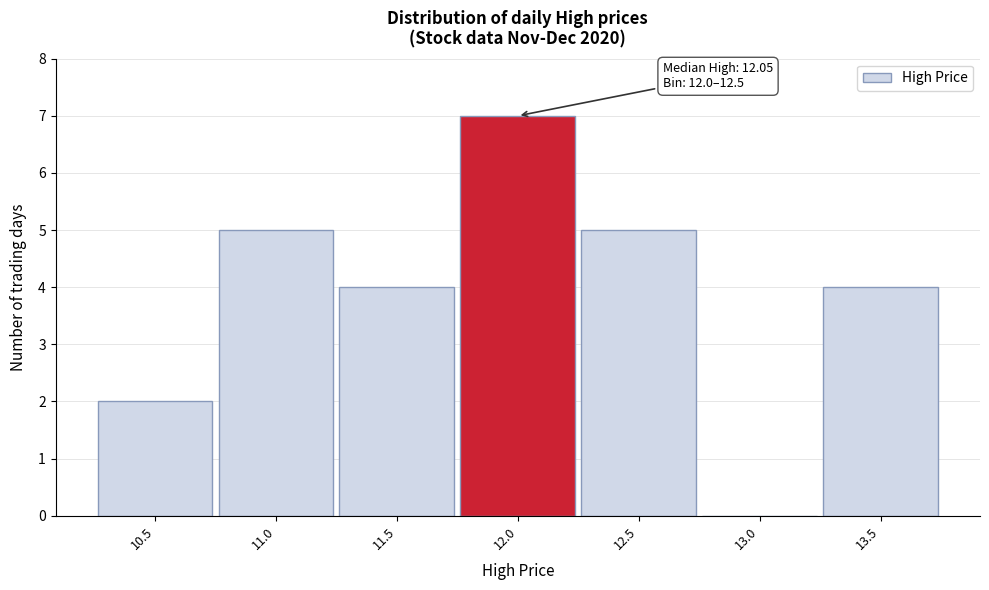

Reading left to right, transcribe all the data shown in this chart.

10.5=2	11.0=5	11.5=4	12.0=7	12.5=5	13.0=0	13.5=4